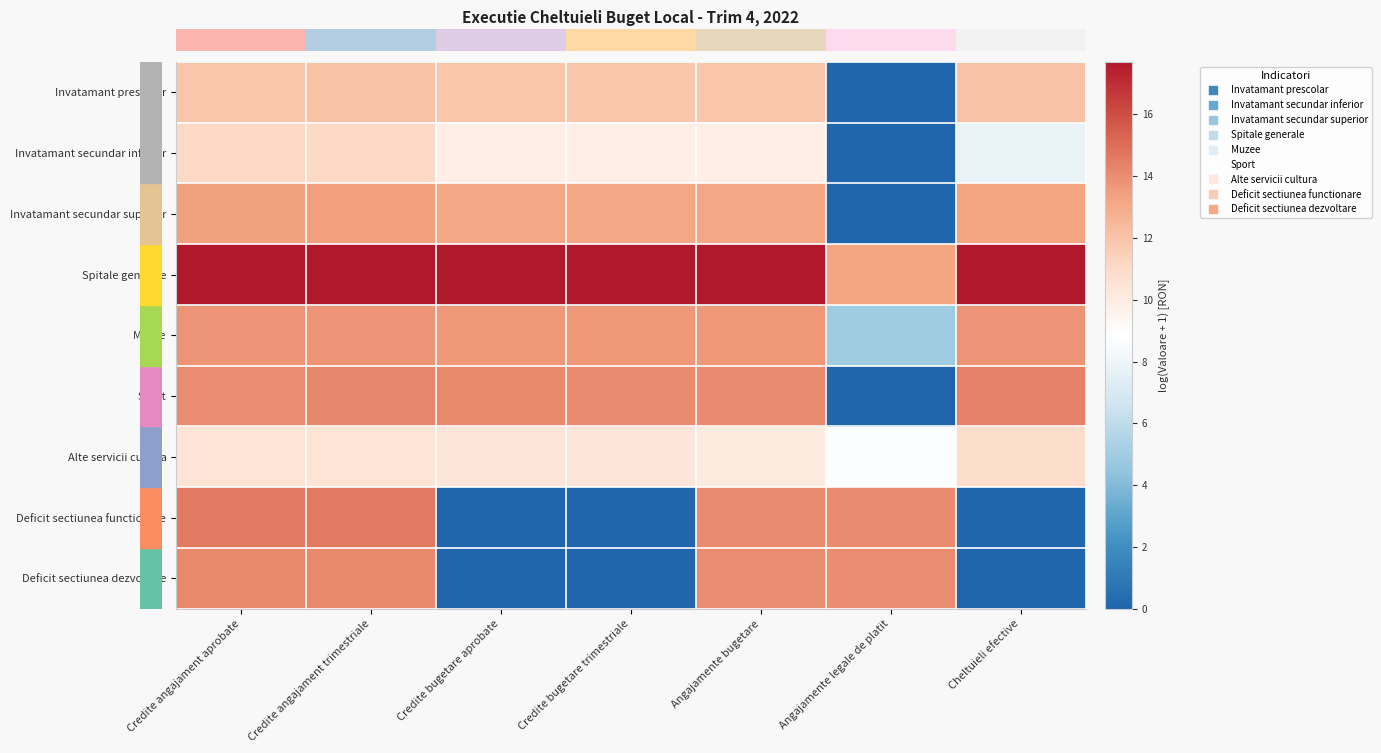

How many series are shown in this chart?

9